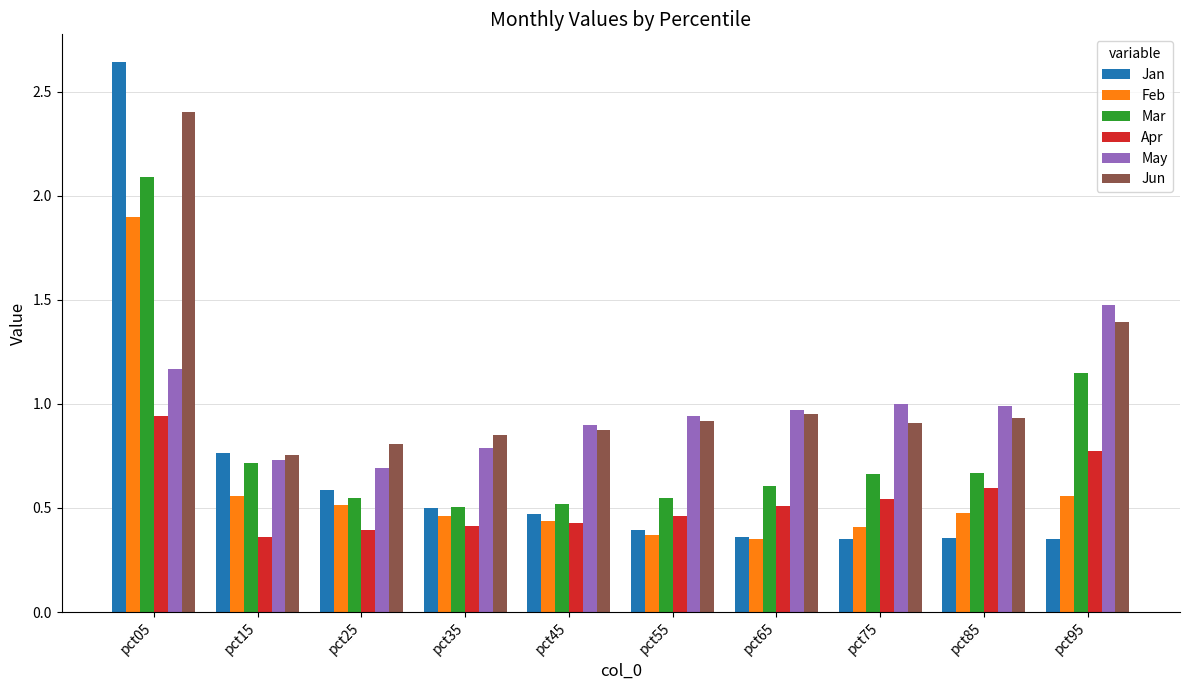

What is the sum of the Mar values at pct15 and pct95?

1.9